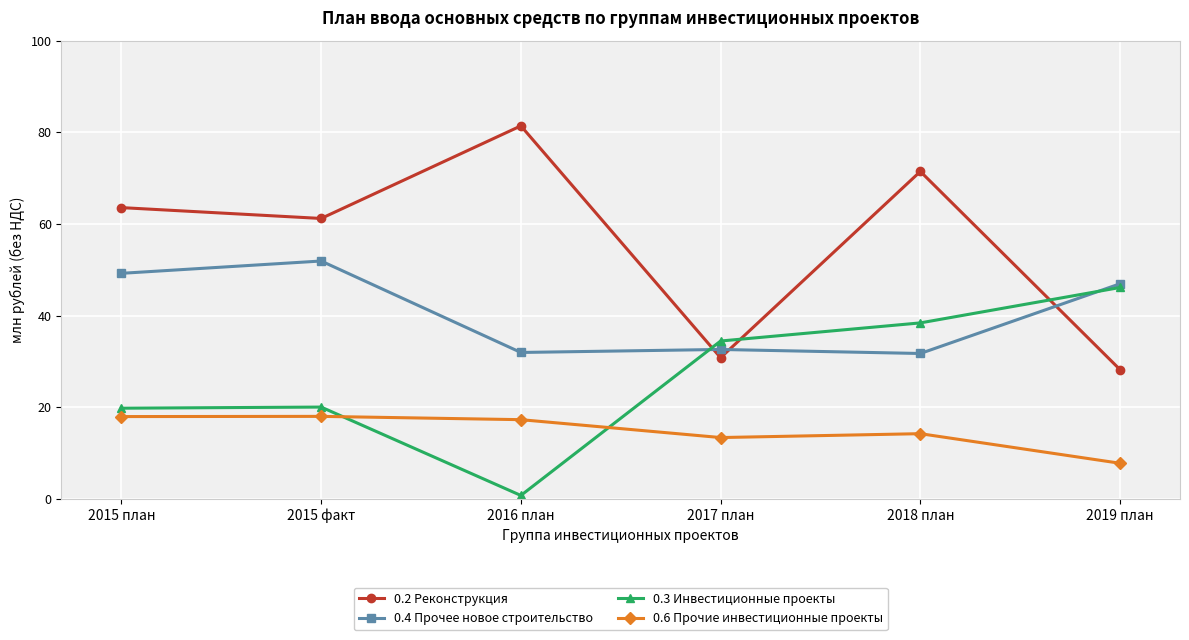

What value does the 0.3 Инвестиционные проекты series have at 2015 факт?

20.1